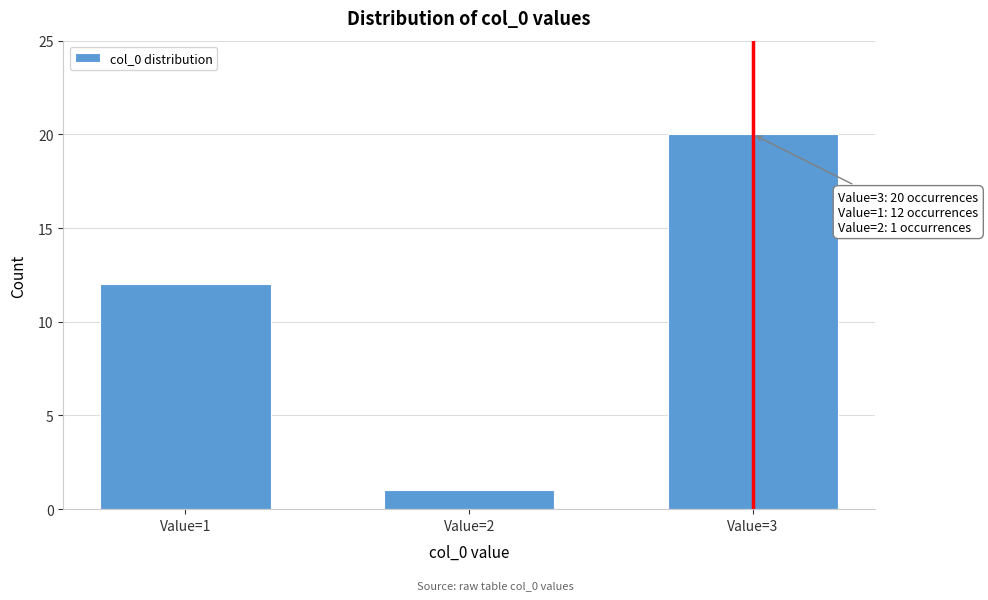

Reading left to right, extract all data points from this chart.

Value=1=12	Value=2=1	Value=3=20